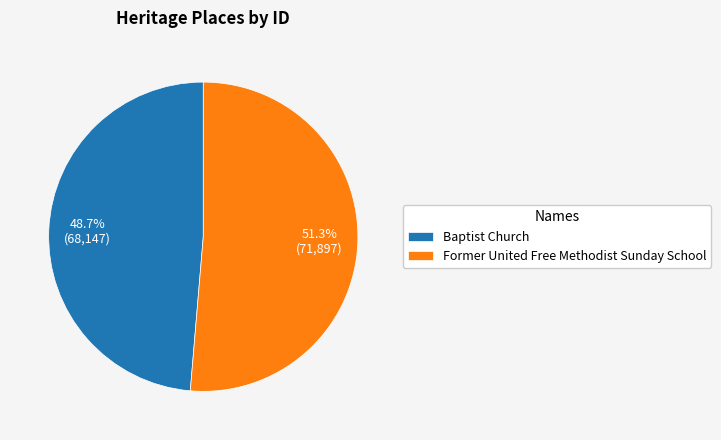

To the nearest percent, what is the difference between the largest and smallest slice percentages?

3%